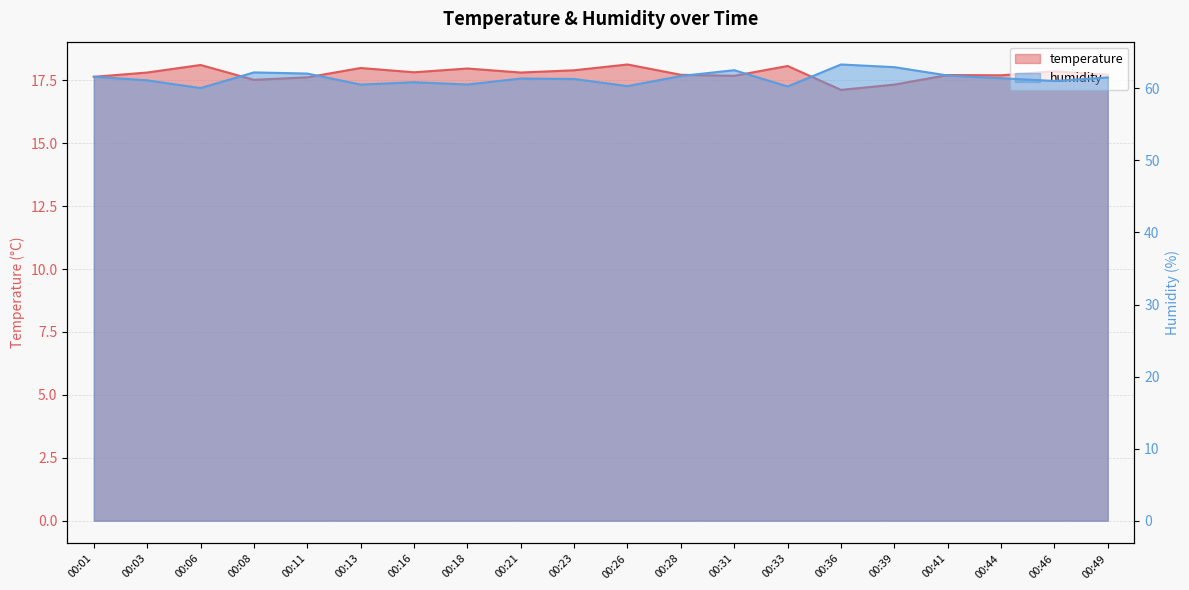

Which has a higher value, 00:33 or 00:01?

00:33